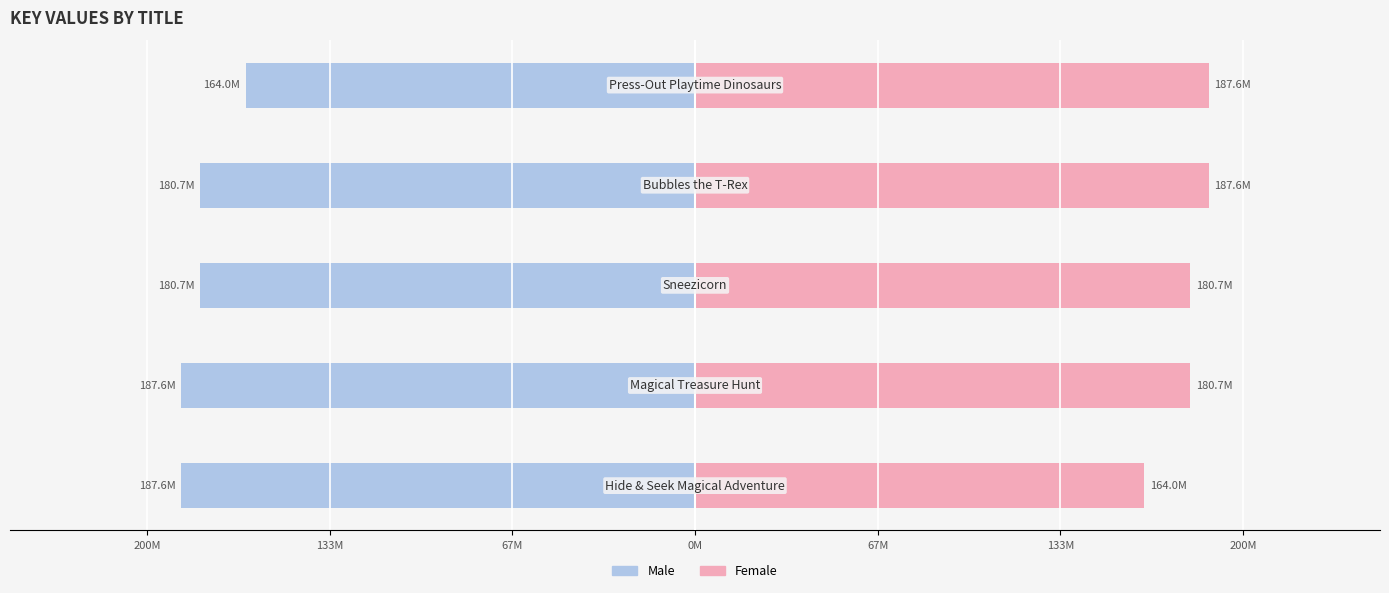

Are the bars horizontal?

Yes